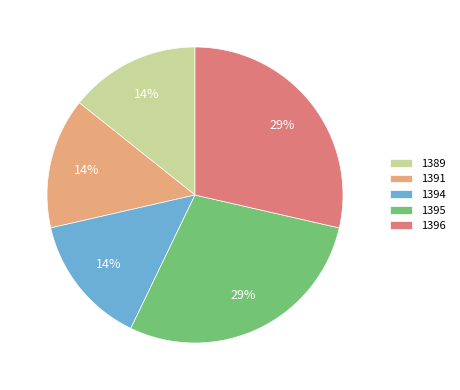

What percentage is the 1396 slice, to the nearest percent?

29%